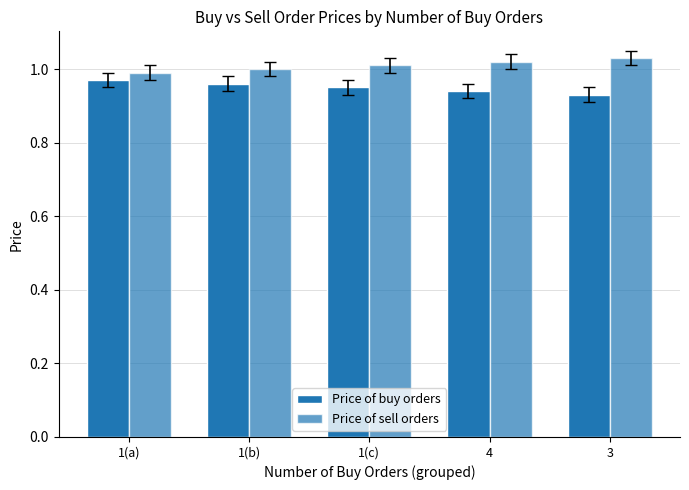

Count the number of data series in this chart.

2